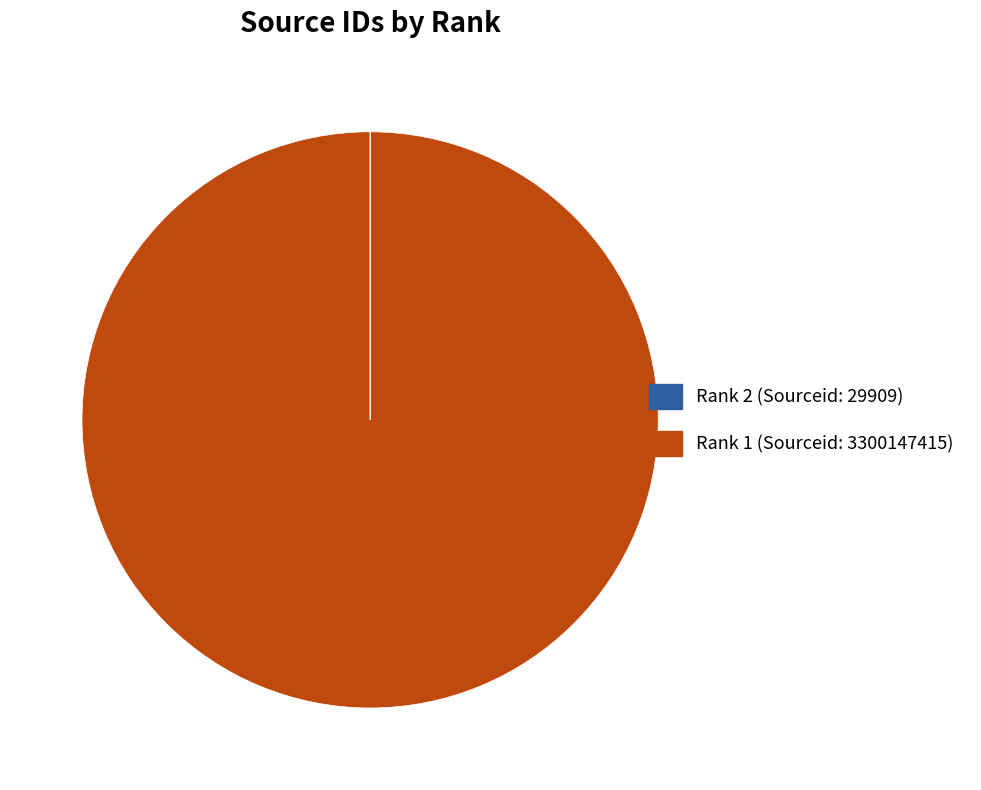

What is the majority slice?

Rank 1 (Sourceid: 3300147415)